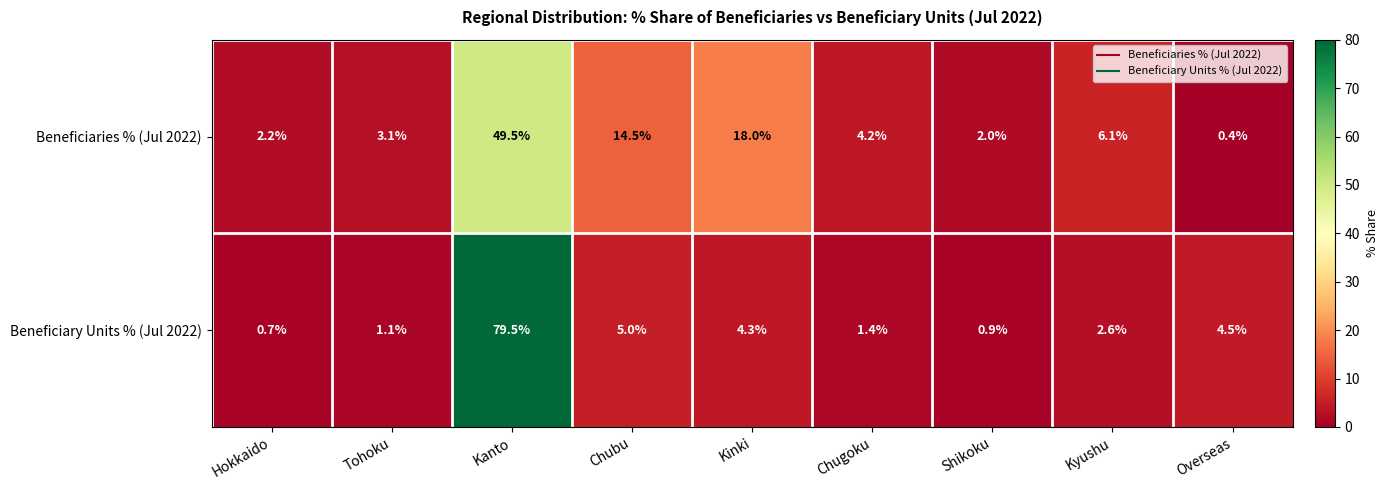

Where is Beneficiary Units % (Jul 2022) nearest to the value 40?

Chubu